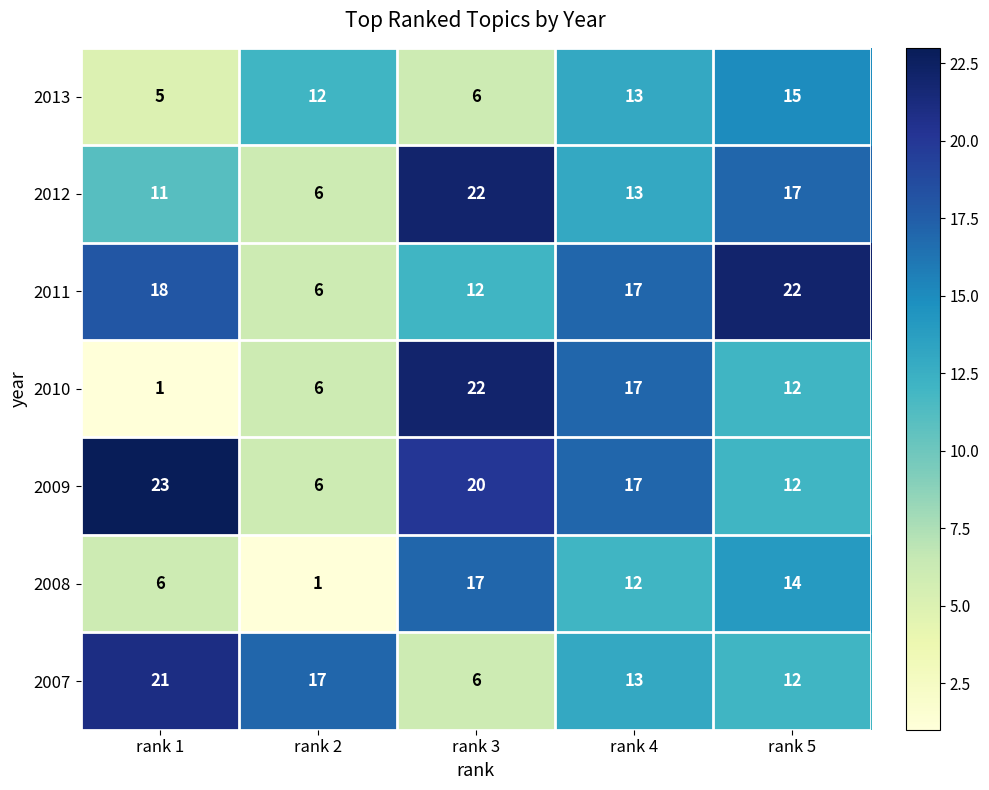

At which label is 2013 closest to 10?

rank 2